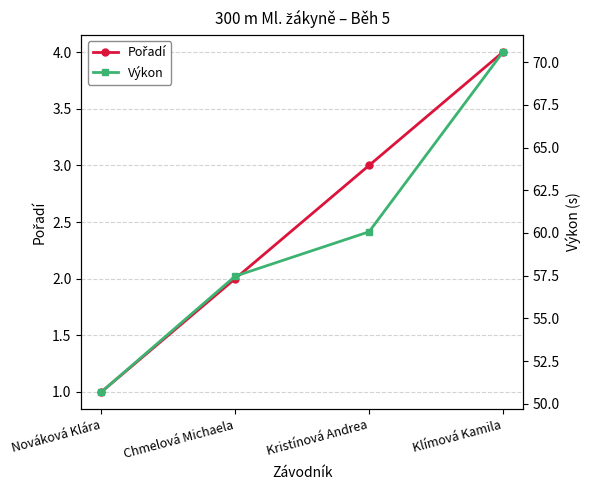

The value of Pořadí at Kristínová Andrea is 3.0. True or false?

True